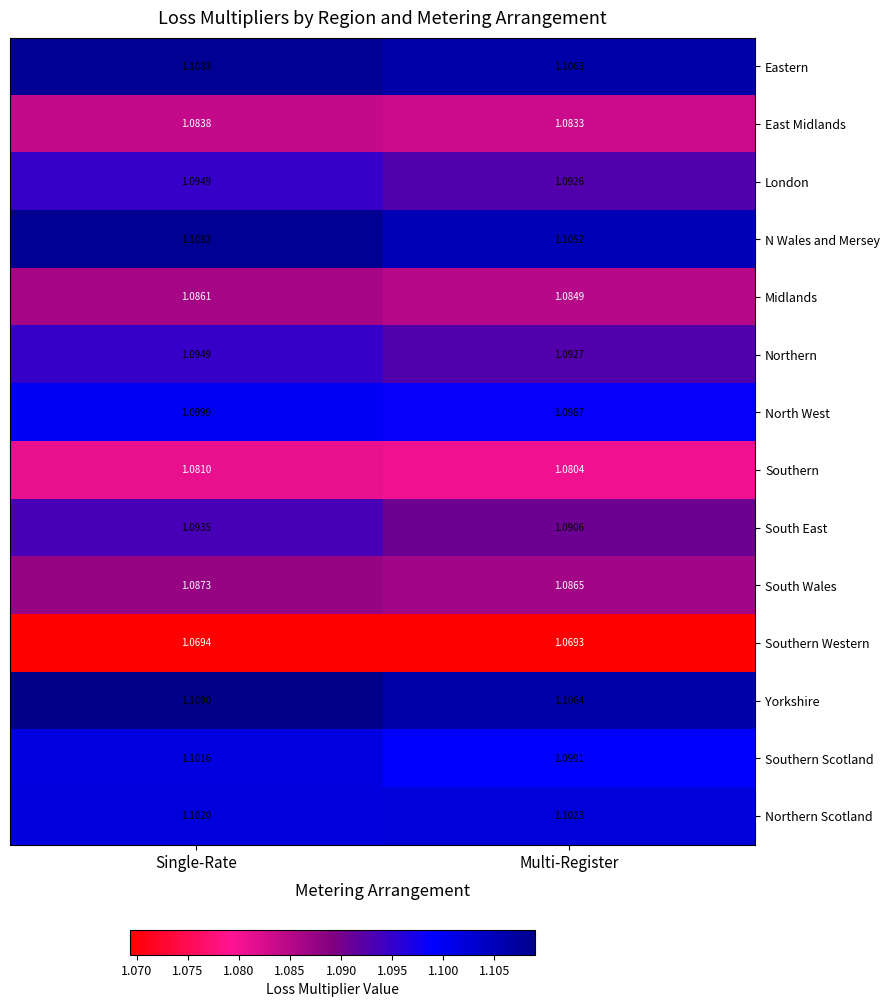

Is the value of Southern at Single-Rate greater than the value of Southern Western at Multi-Register?

Yes